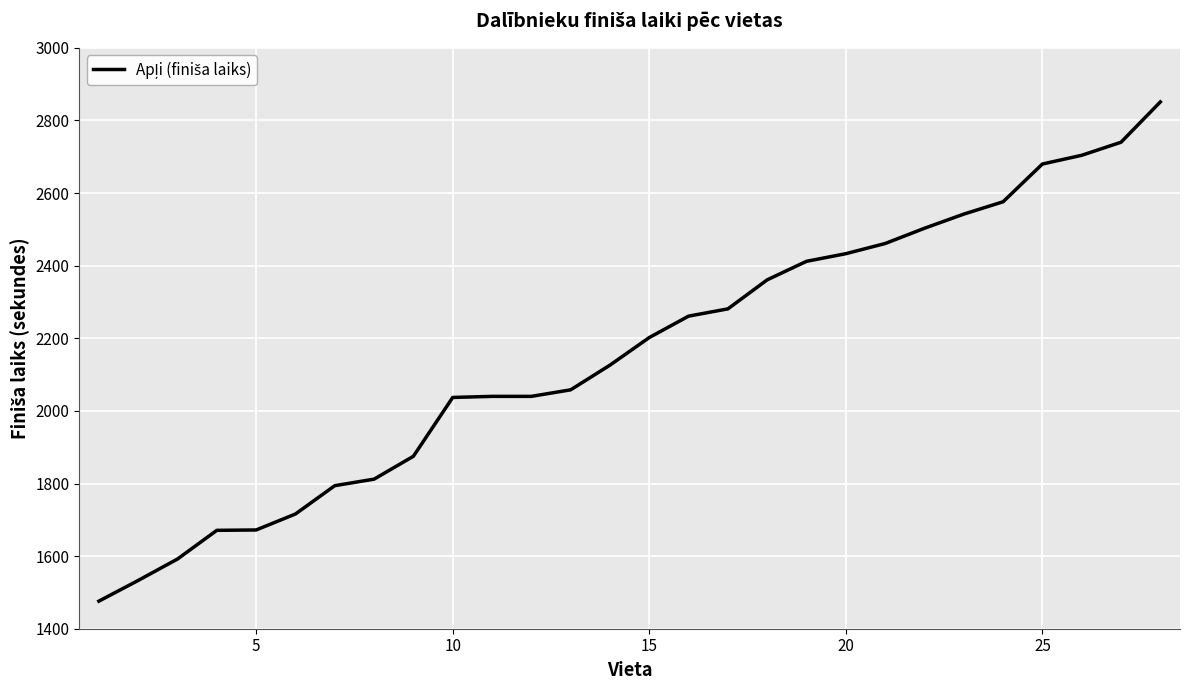

What is the difference between the maximum and minimum values?

1375